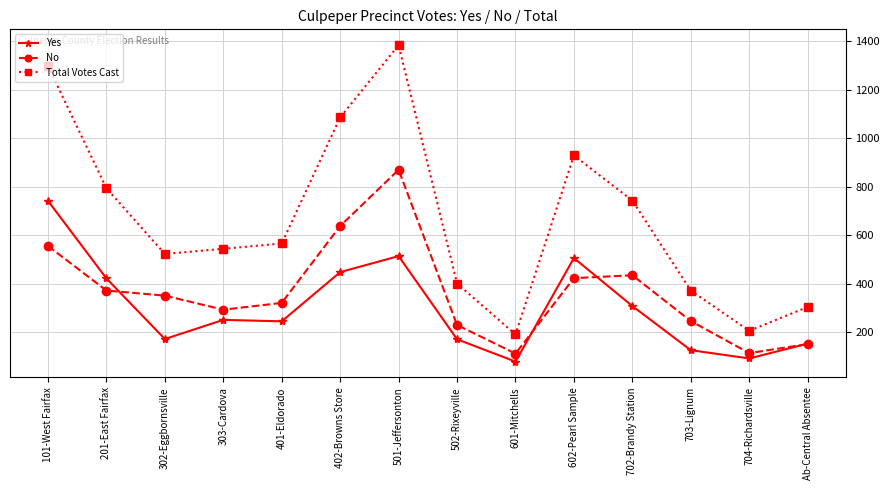

True or false: No has more than 1 points higher than both neighbors.

True